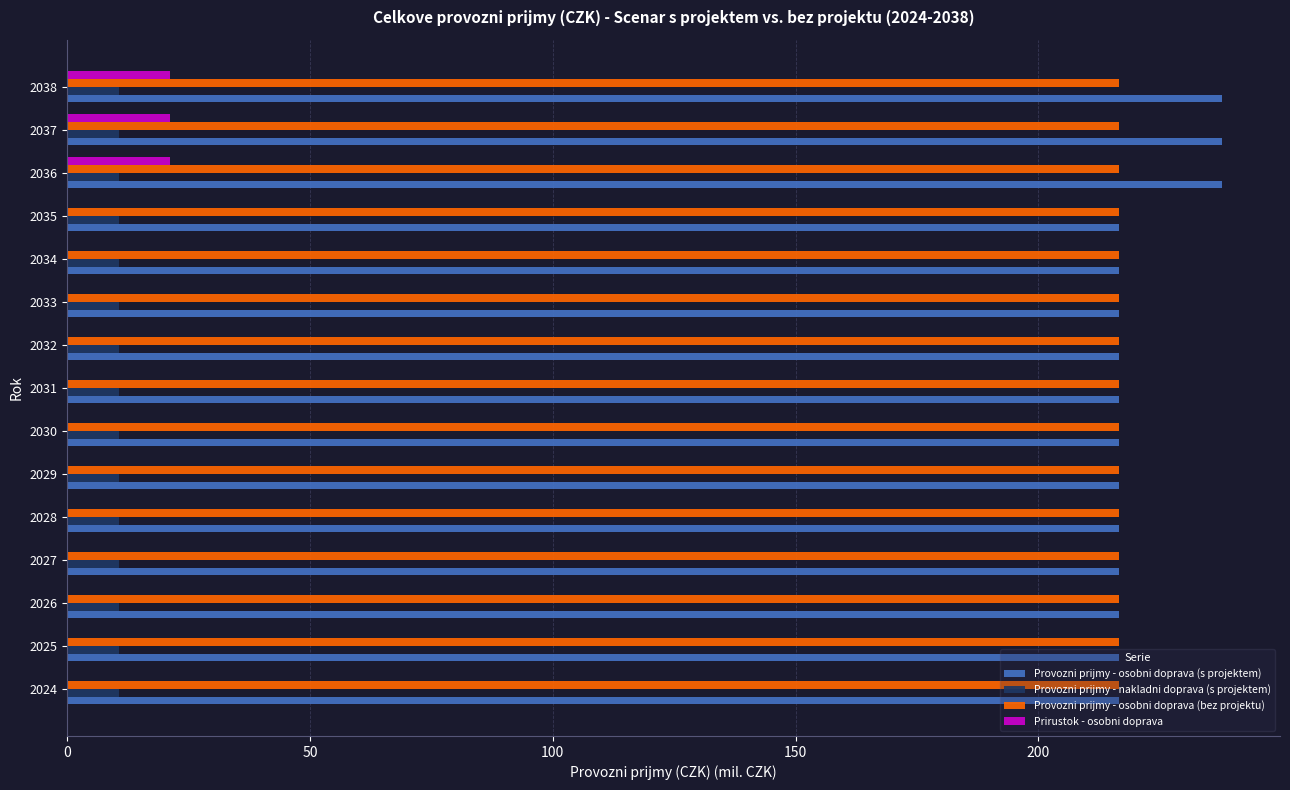

Is the value of Provozni prijmy - nakladni doprava (s projektem) at 2030 greater than the value of Prirustok - osobni doprava at 2036?

No